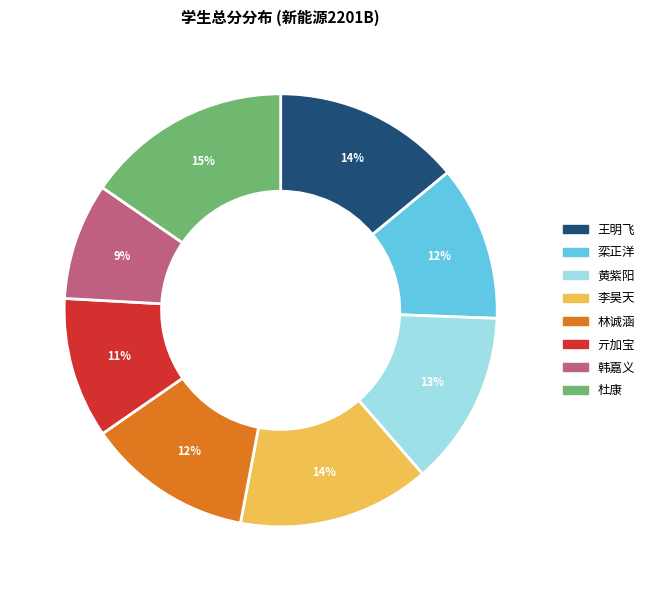

Approximately how many times larger is the value at 栾正洋
(2232140107) compared to 李昊天
(2232140112)?

0.8